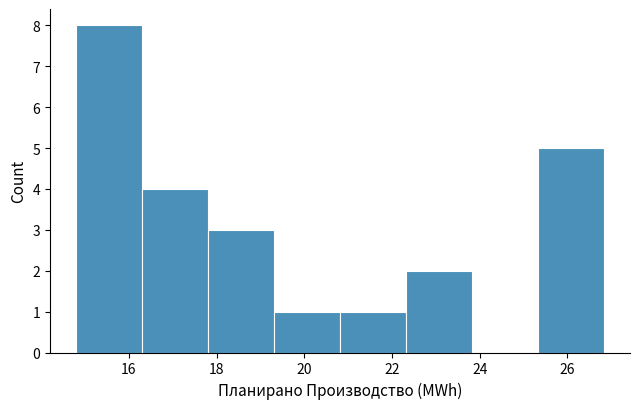

Which range on the x-axis has the tallest bar?

14.8 to 16.4